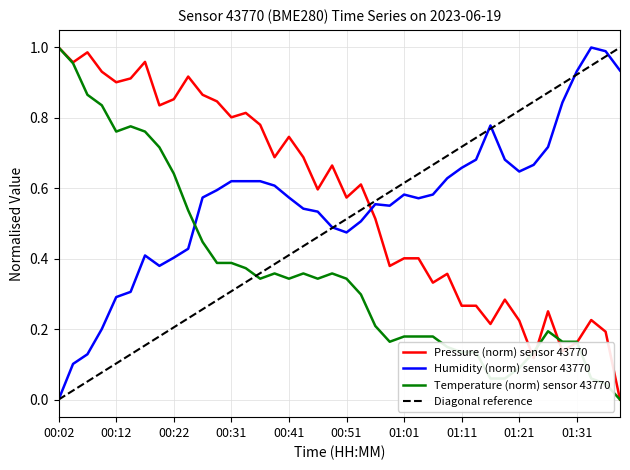

Is the value of pressure at 00:29 greater than the value of temperature at 00:14?

Yes